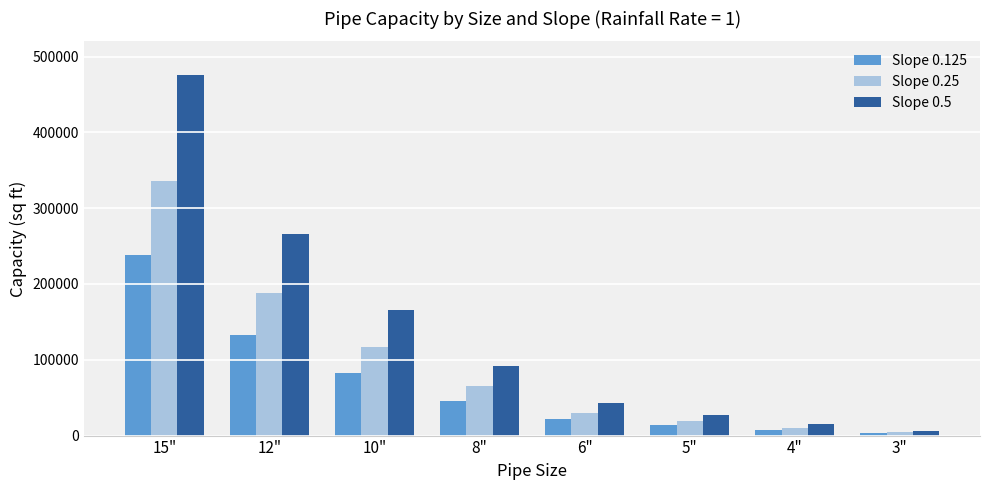

How many groups of bars are there?

8